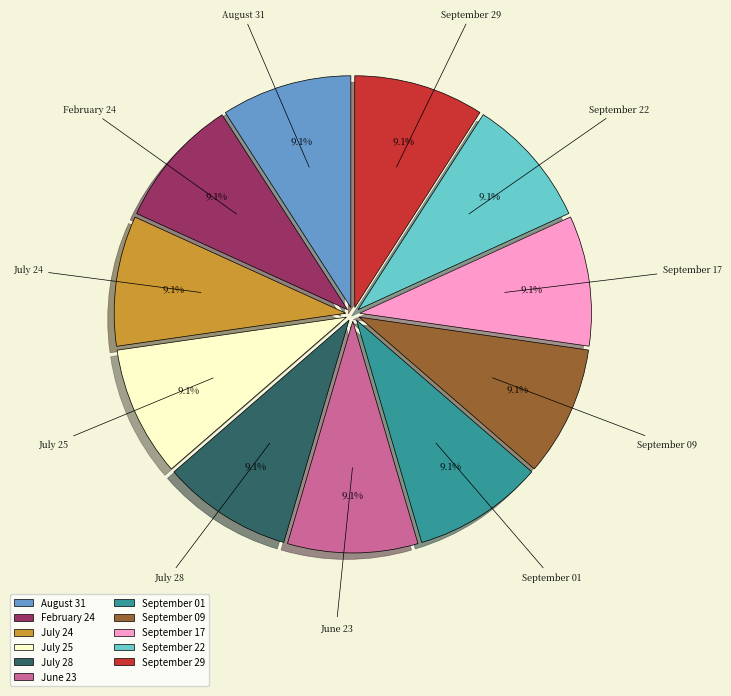

Is there any slice that represents more than half of the pie?

No